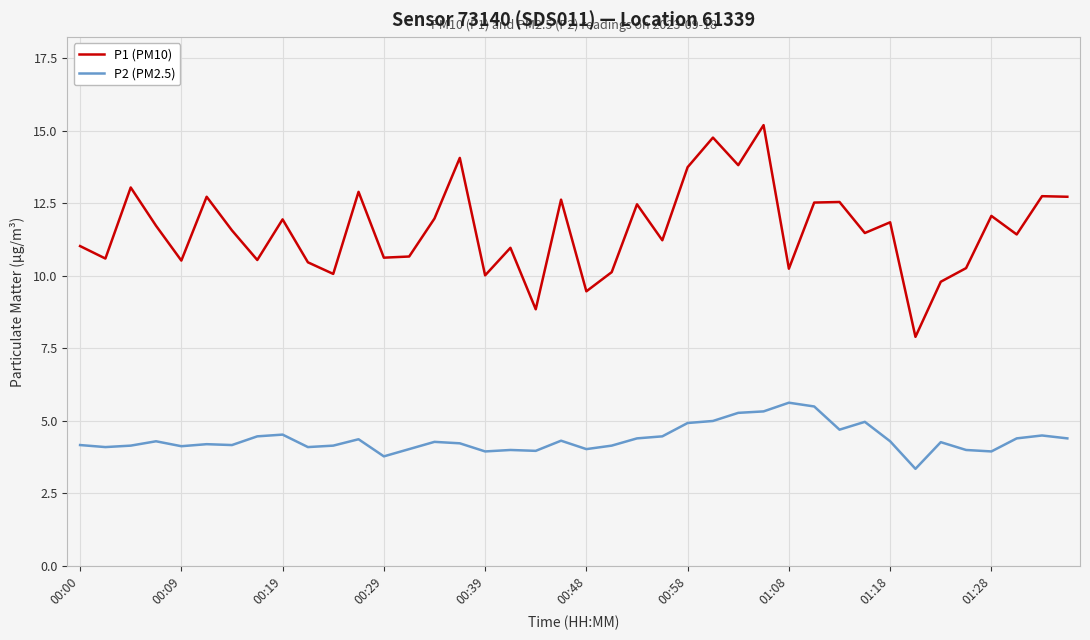

How many lines are shown in the chart?

2